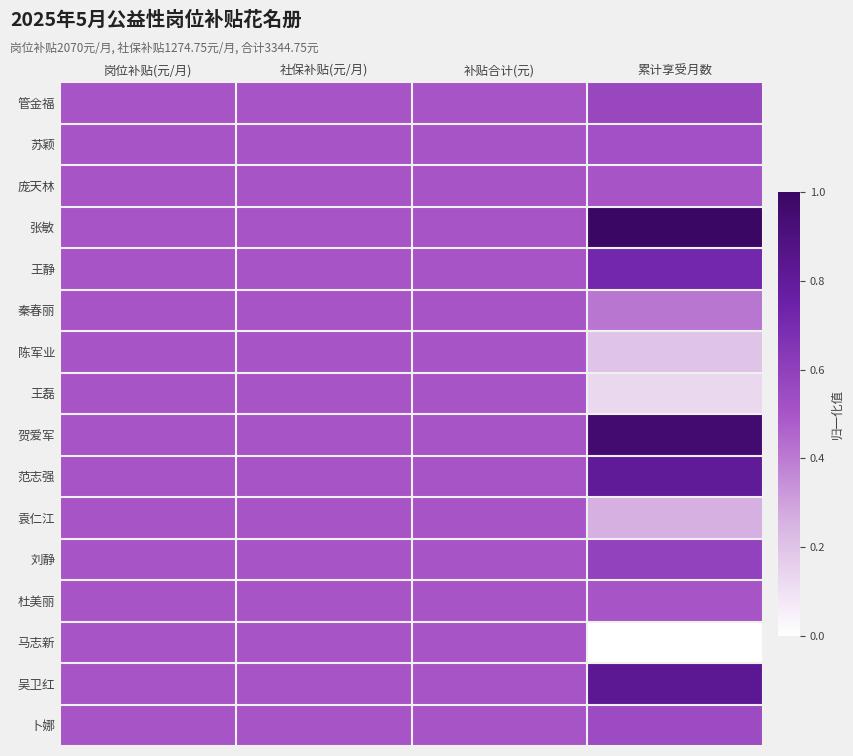

Rank the series at 累计享受月数 from highest to lowest value.

张敏, 贺爱军, 吴卫红, 范志强, 王静, 刘静, 管金福, 卜娜, 苏颖, 庞天林, 杜美丽, 秦春丽, 袁仁江, 陈军业, 王磊, 马志新